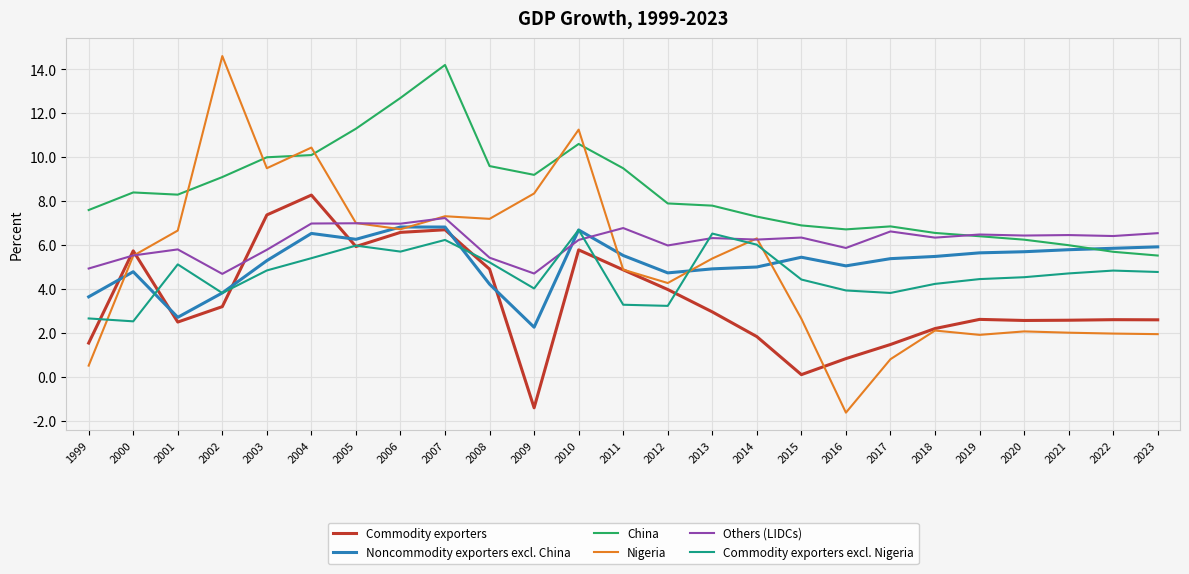

Which category has the highest value across all series?

2002